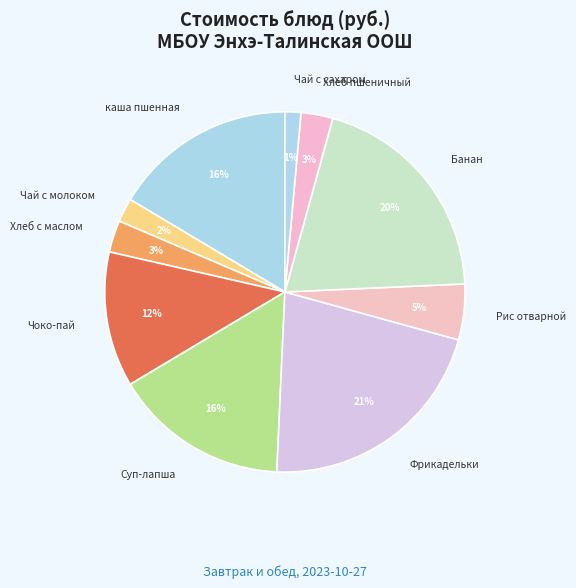

Is there a majority slice in this chart?

No